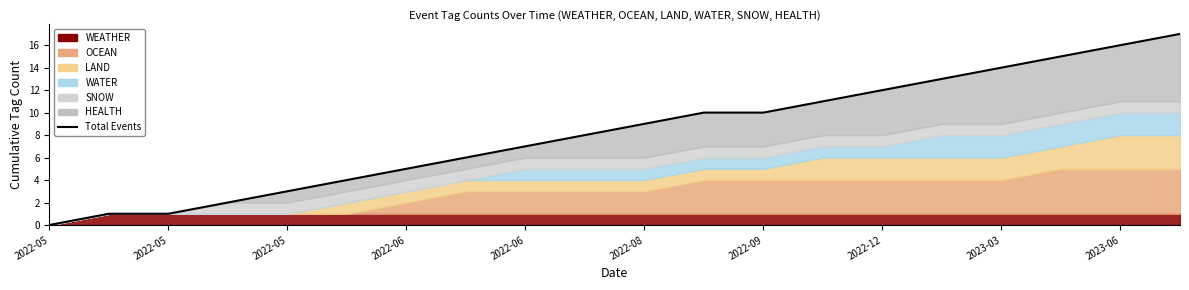

What is the change in value from 2023-06 to 10?

+1